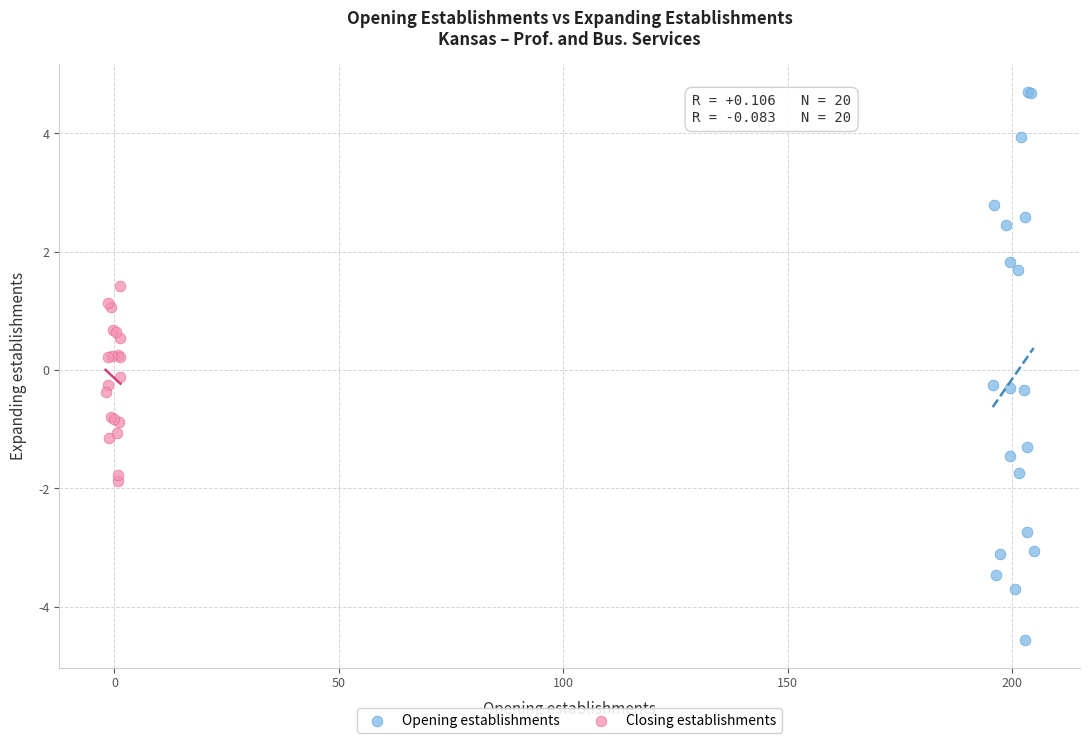

Which series has the largest Y range (max minus min)?

Opening establishments